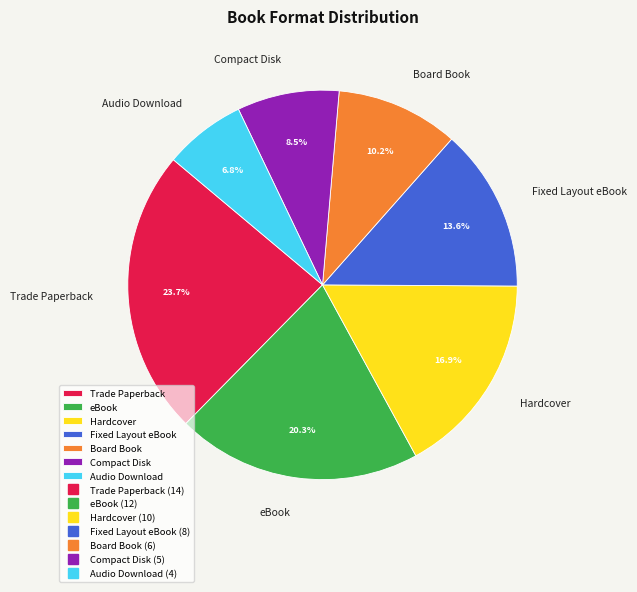

Is the sum of Hardcover and eBook greater than half?

No